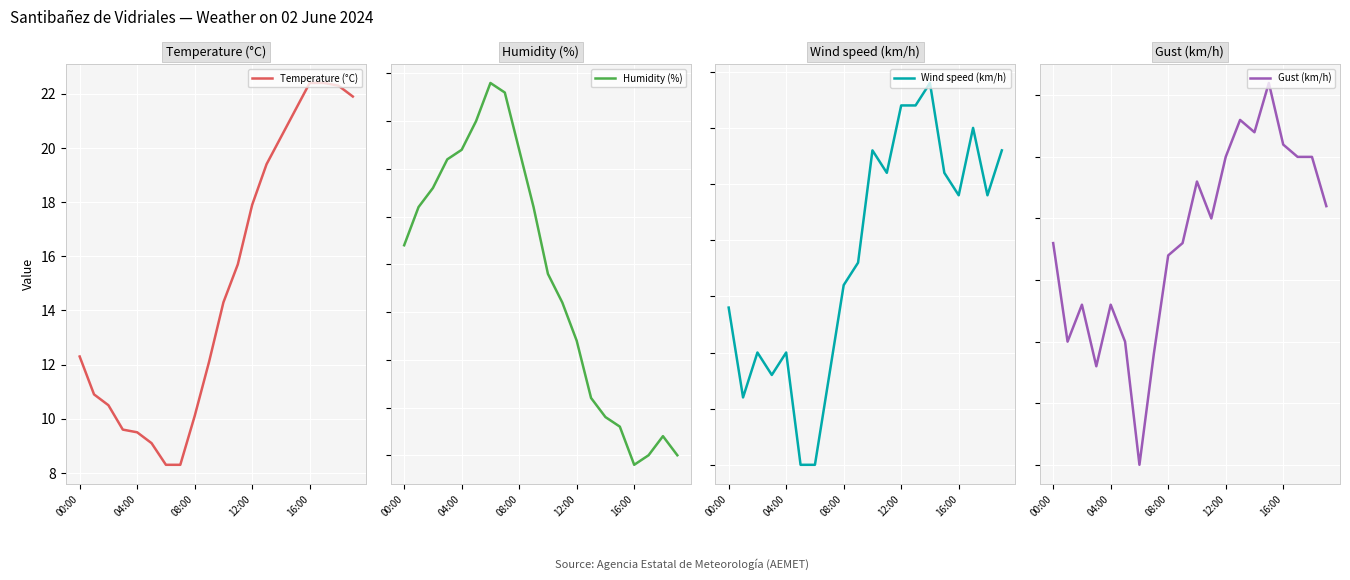

What is the maximum value shown in the chart?

74.0